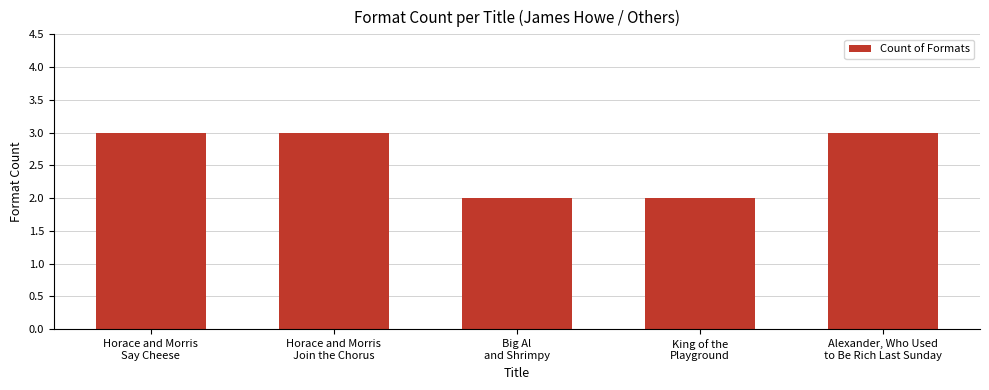

What is the average value?

3